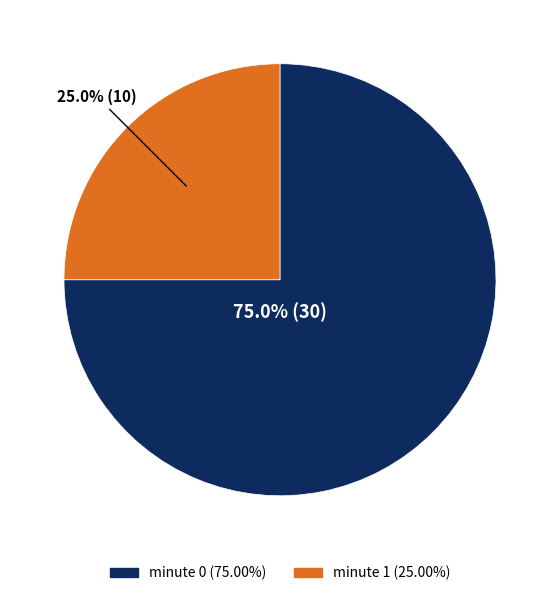

What is the smallest slice in the pie chart?

minute 1